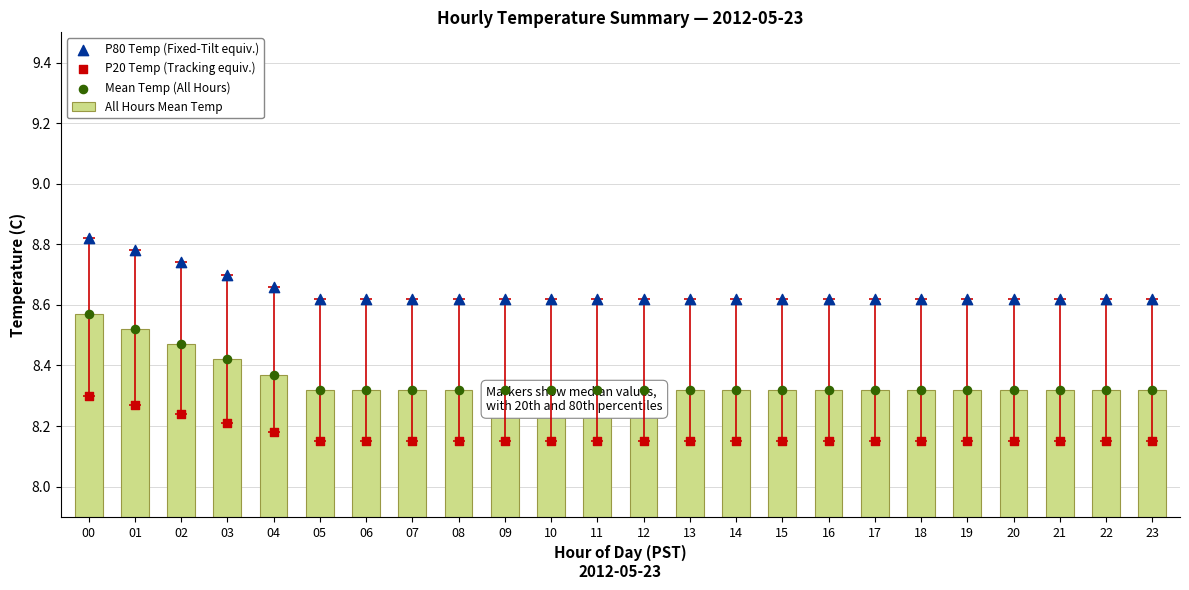

Which series has the largest total across all categories?

P80 Temp (Fixed-Tilt equiv.)